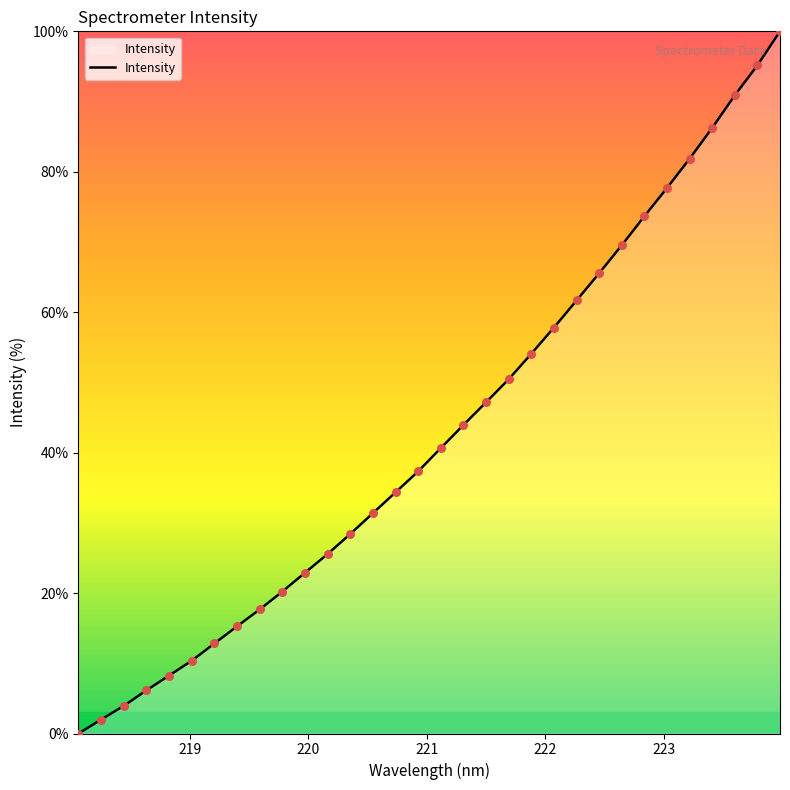

What is the maximum value shown in the chart?

100.0